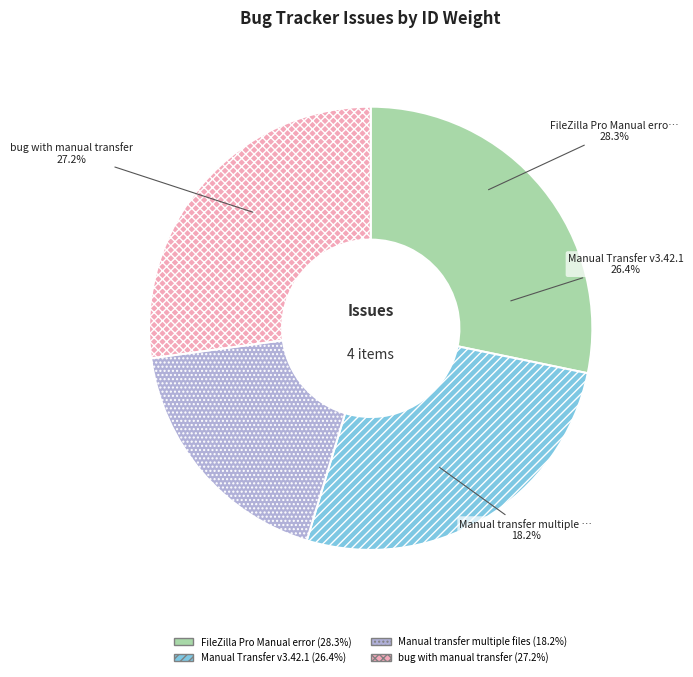

What percentage is the Manual Transfer v3.42.1 slice, to the nearest percent?

26%